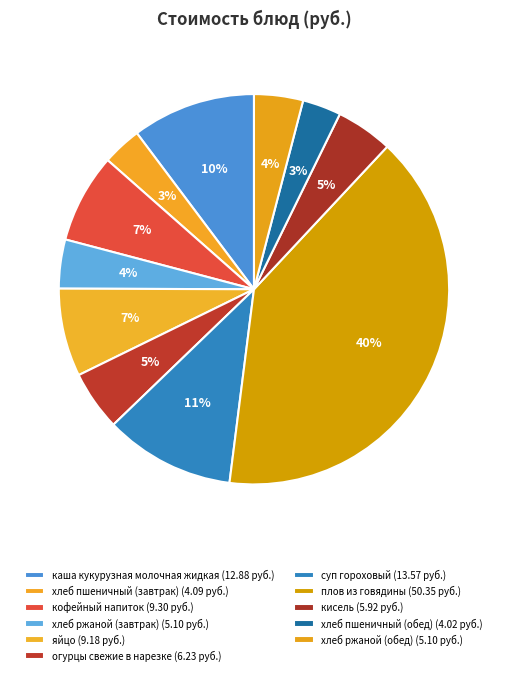

Count the number of slices in the pie.

11